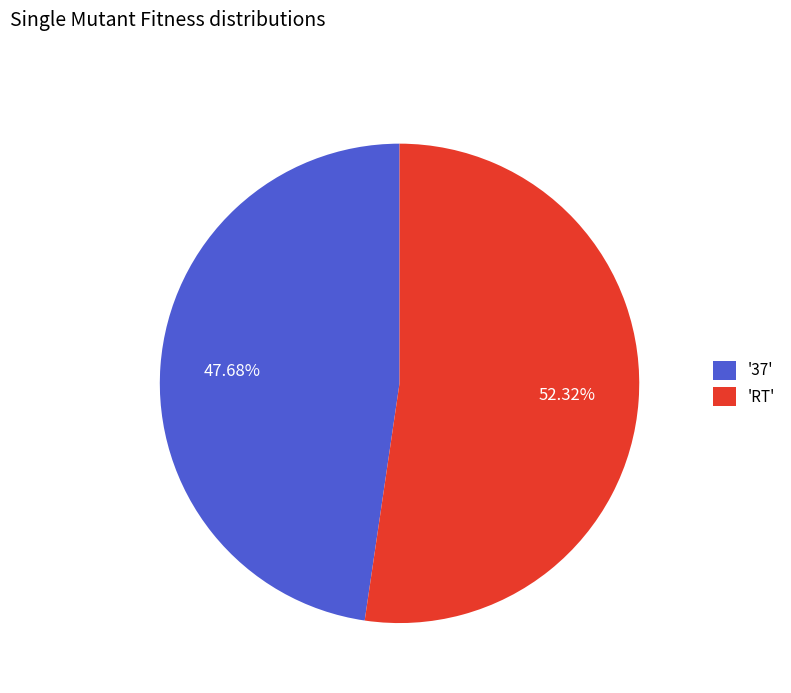

Is '37' the majority of the pie?

No